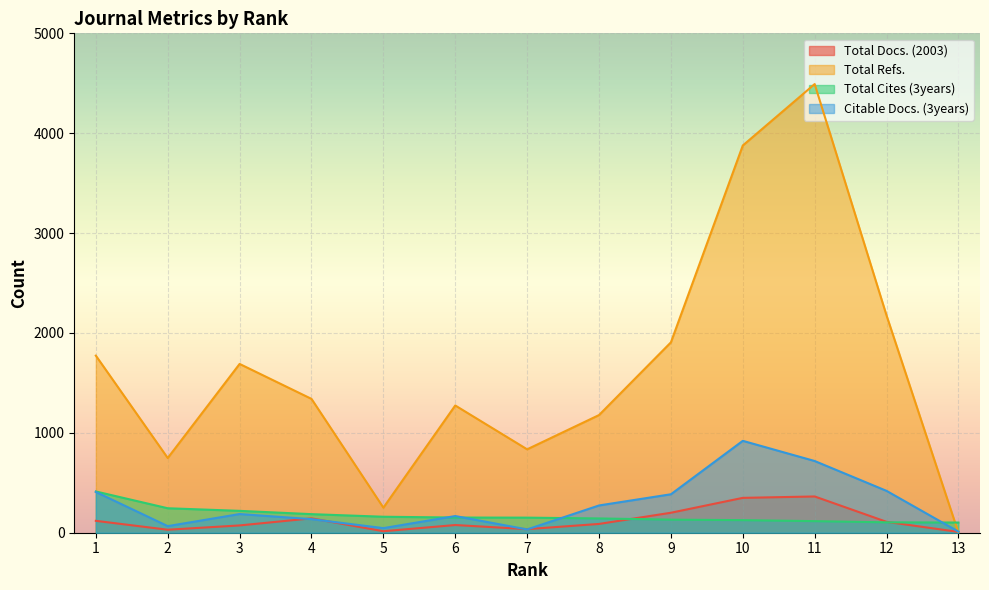

The value of Total Cites (3years) at 1 is 413. True or false?

True